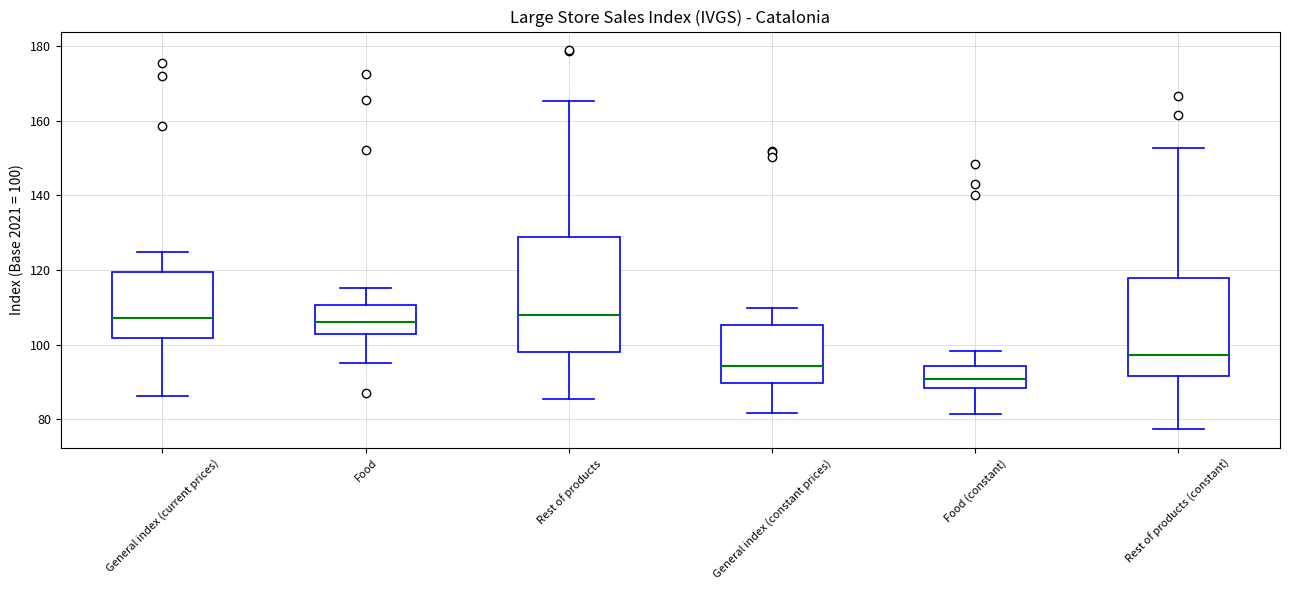

Which box is the tallest, from its lower edge to its upper edge?

Rest of products